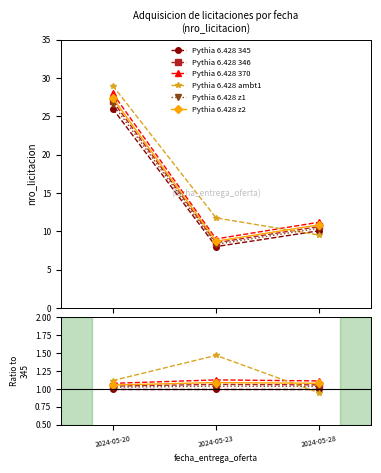

Is it true that Pythia 6.428 345 equals 0.5 at 2024-05-20?

False